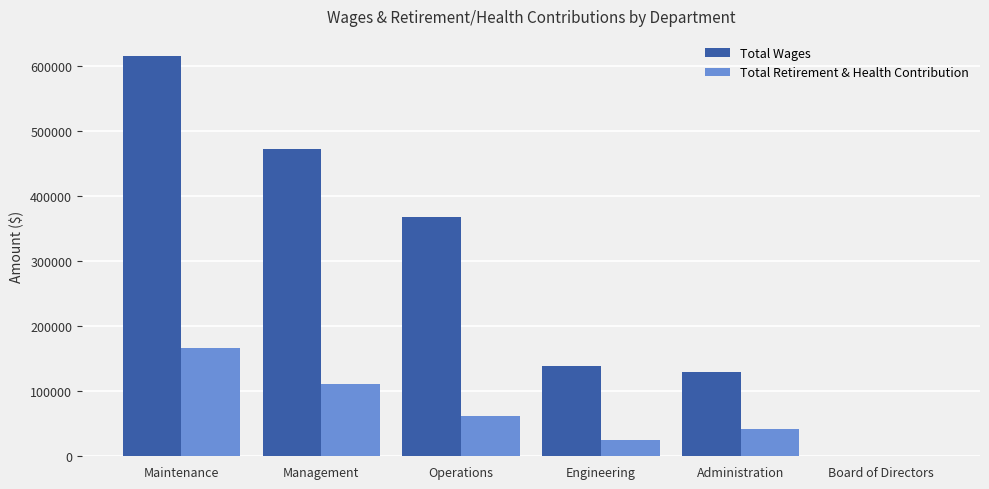

Does the chart contain stacked bars?

No